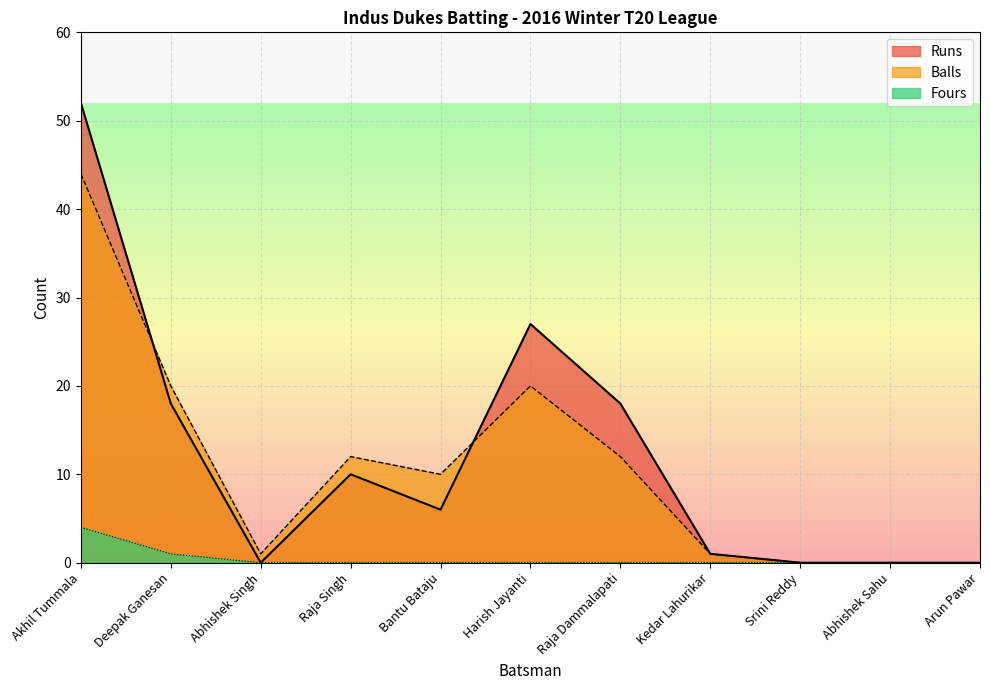

What is the highest value of the Fours series?

4